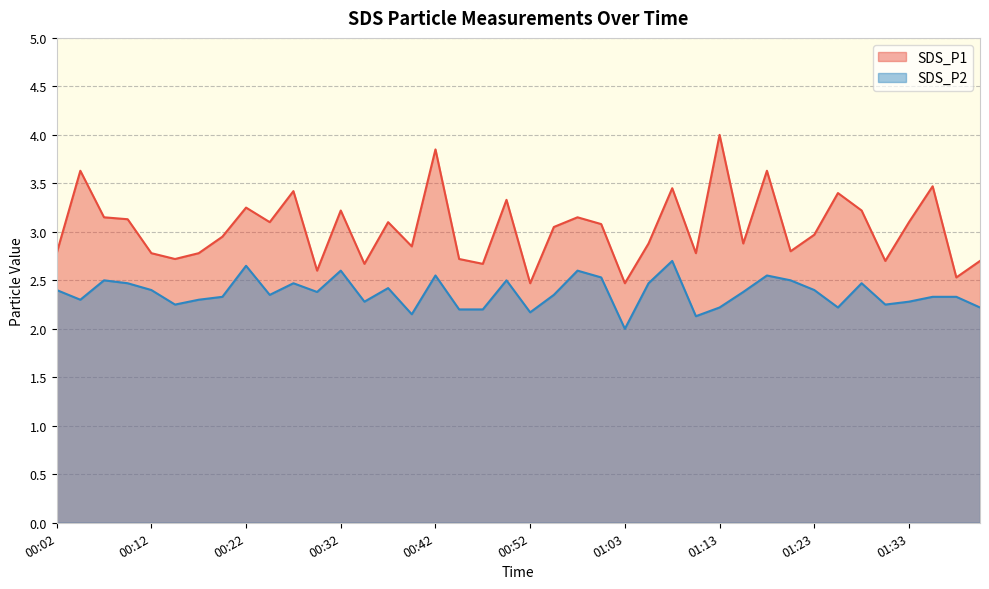

In SDS_P1, how many points are higher than both neighbors (excluding endpoints)?

13